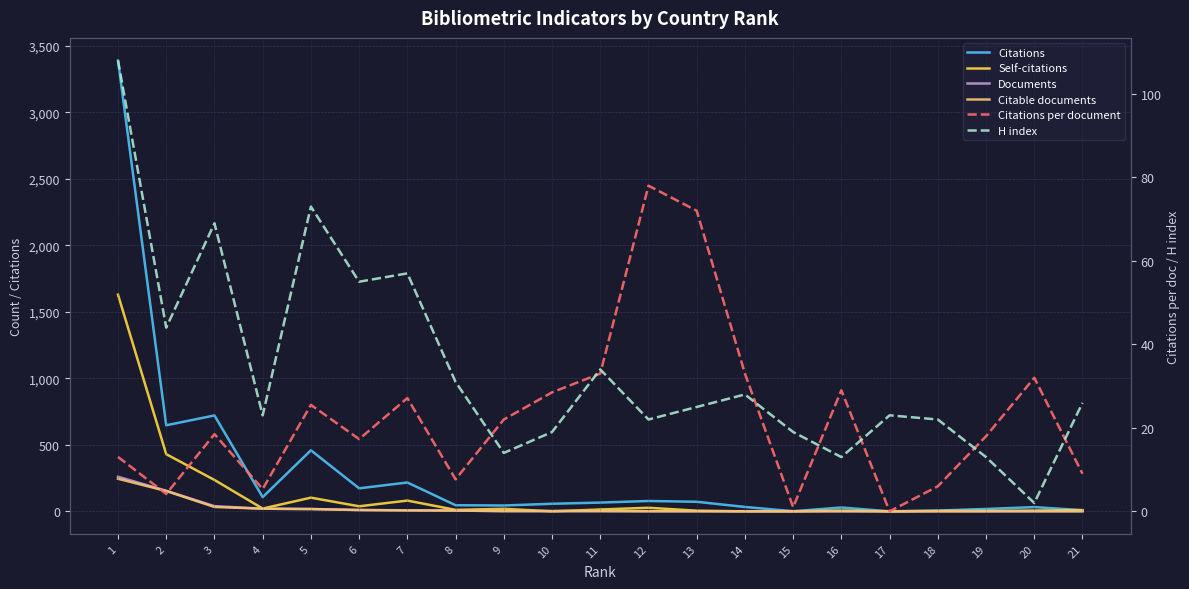

What is the average value of the Citations per document series?

22.9